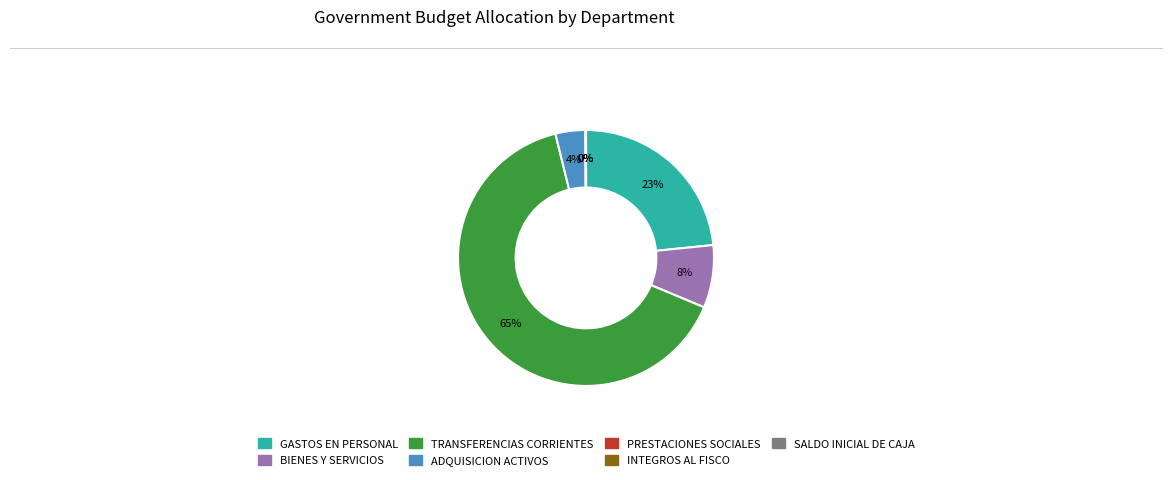

To the nearest percent, what is the average slice percentage?

14%